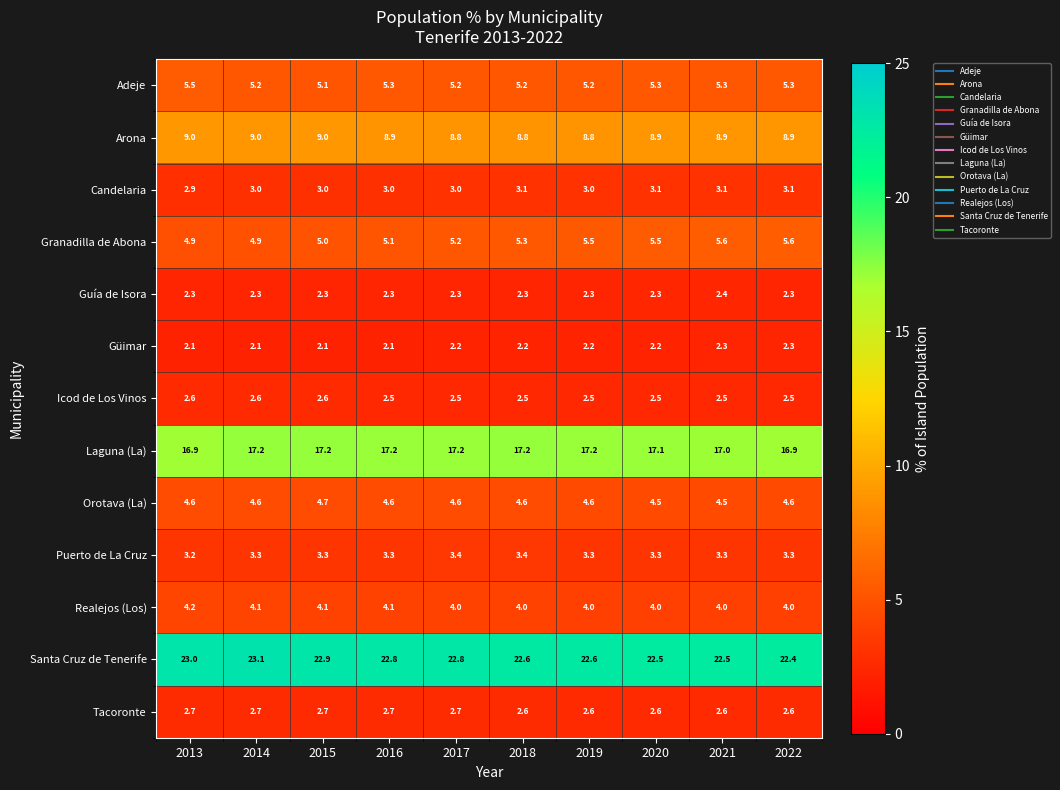

List the series in order of their peak value, lowest first.

Güimar, Guía de Isora, Icod de Los Vinos, Tacoronte, Candelaria, Puerto de La Cruz, Realejos (Los), Orotava (La), Adeje, Granadilla de Abona, Arona, Laguna (La), Santa Cruz de Tenerife